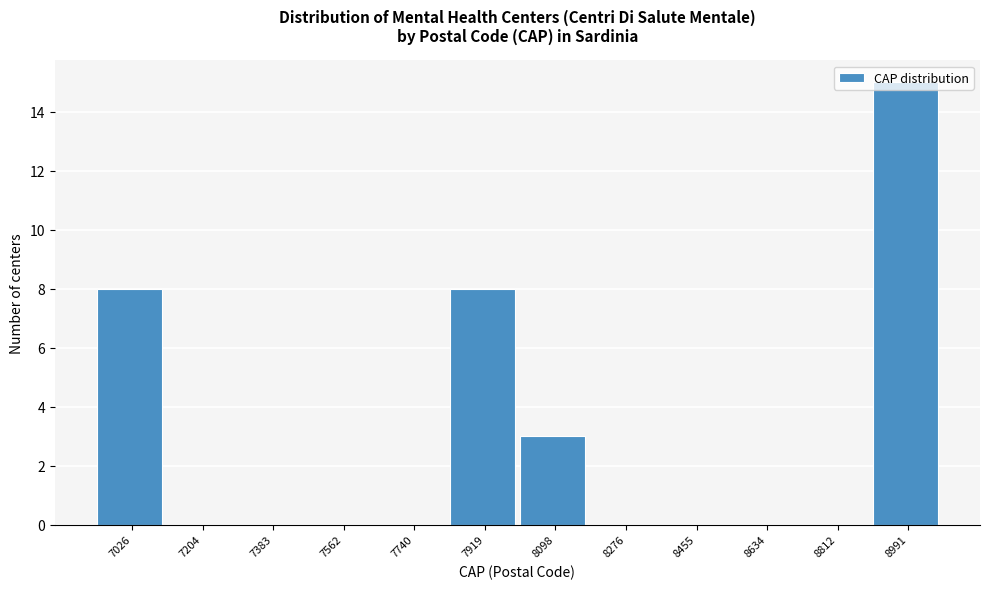

What is the sum of all values?

34